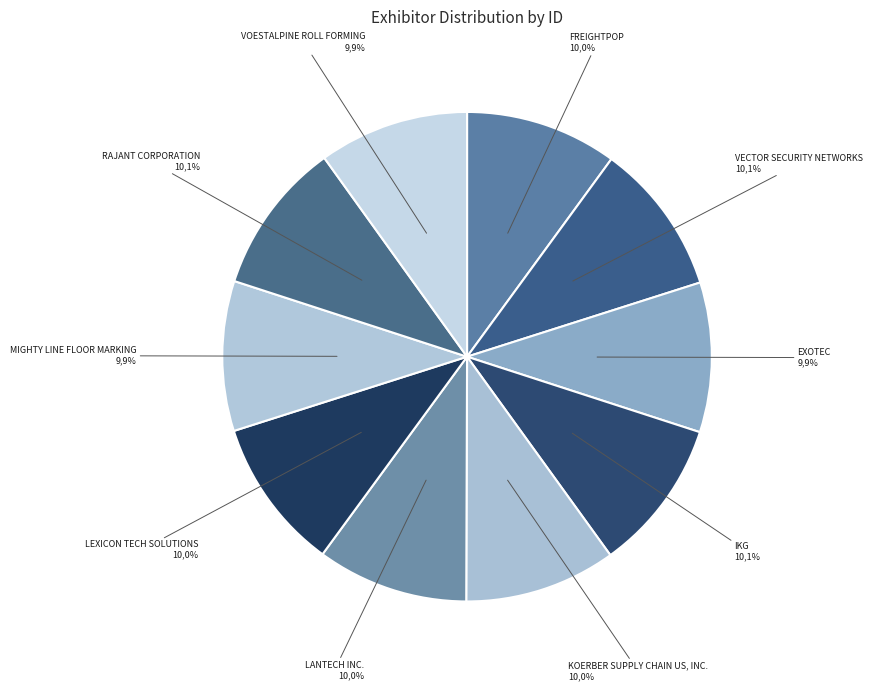

The Rajant Corporation slice represents 2% of the pie. True or false?

False